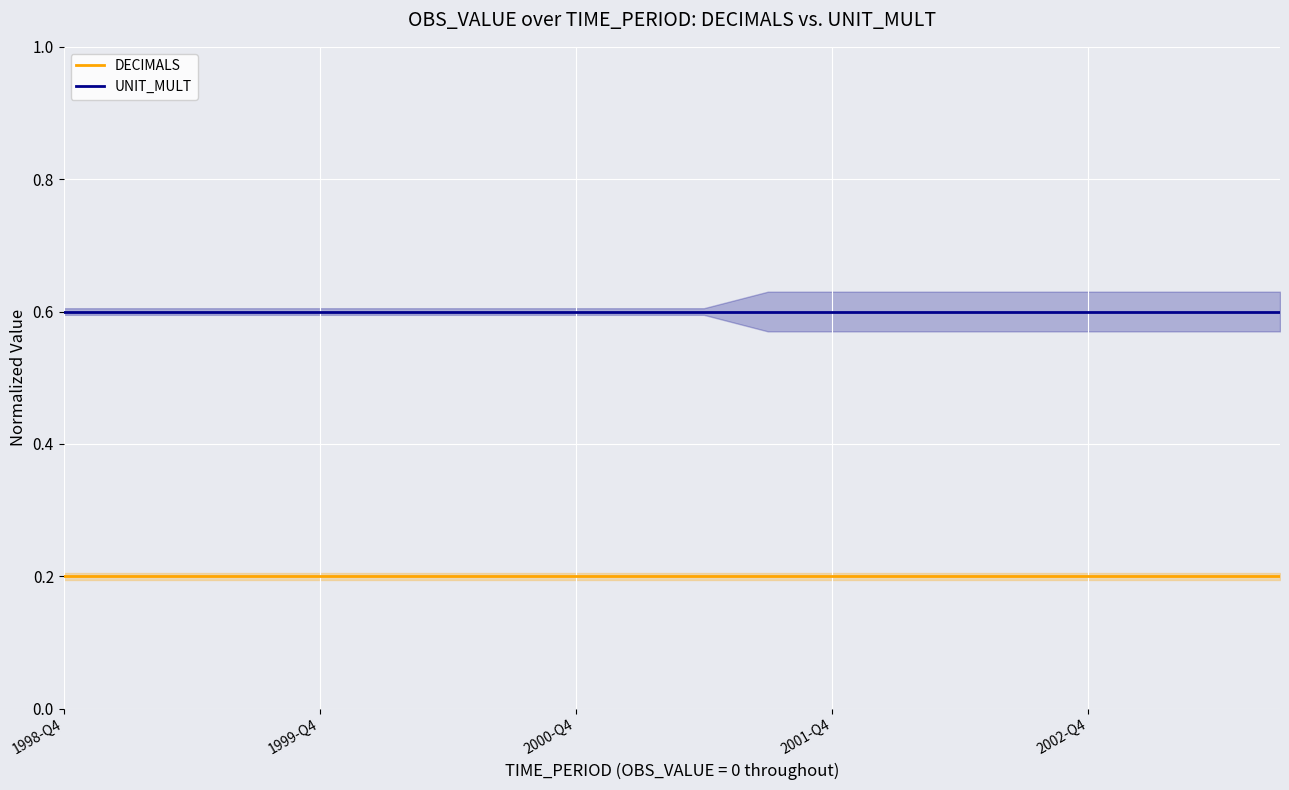

The value of UNIT_MULT at 1999-Q4 is 0.6. True or false?

True